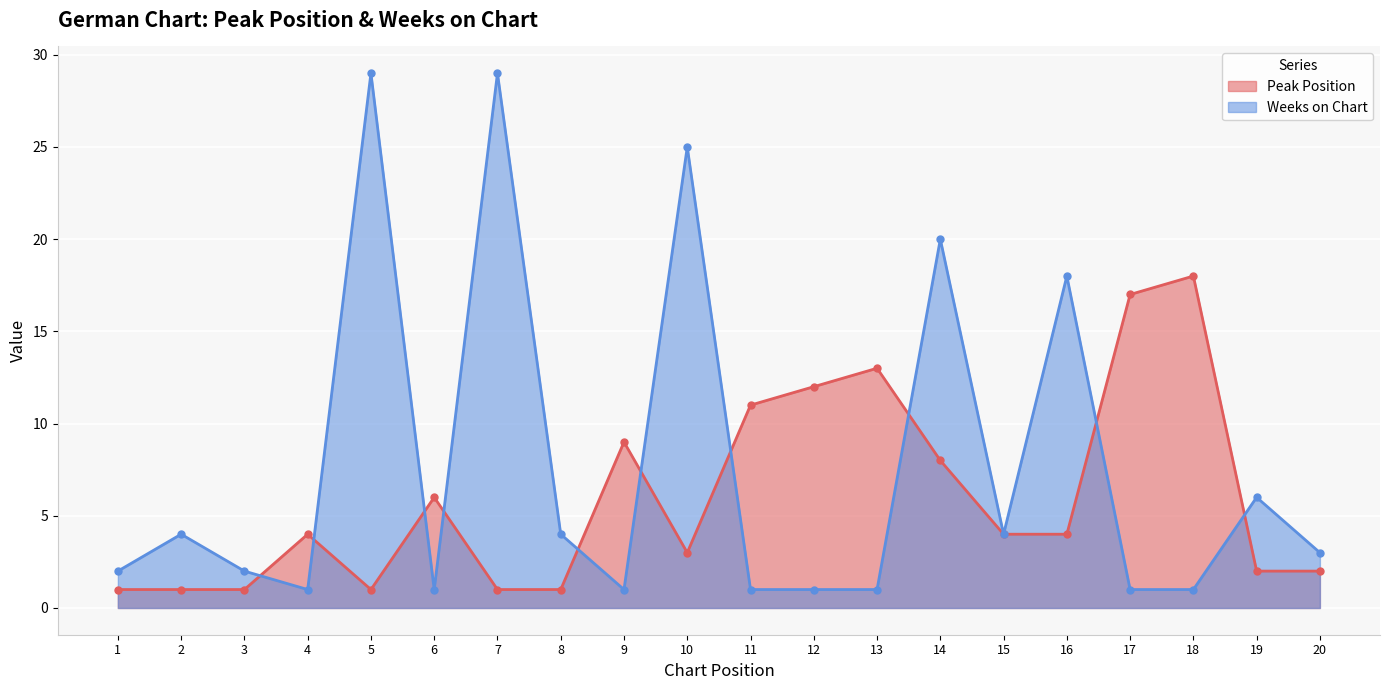

Which category has the highest value across all series?

5